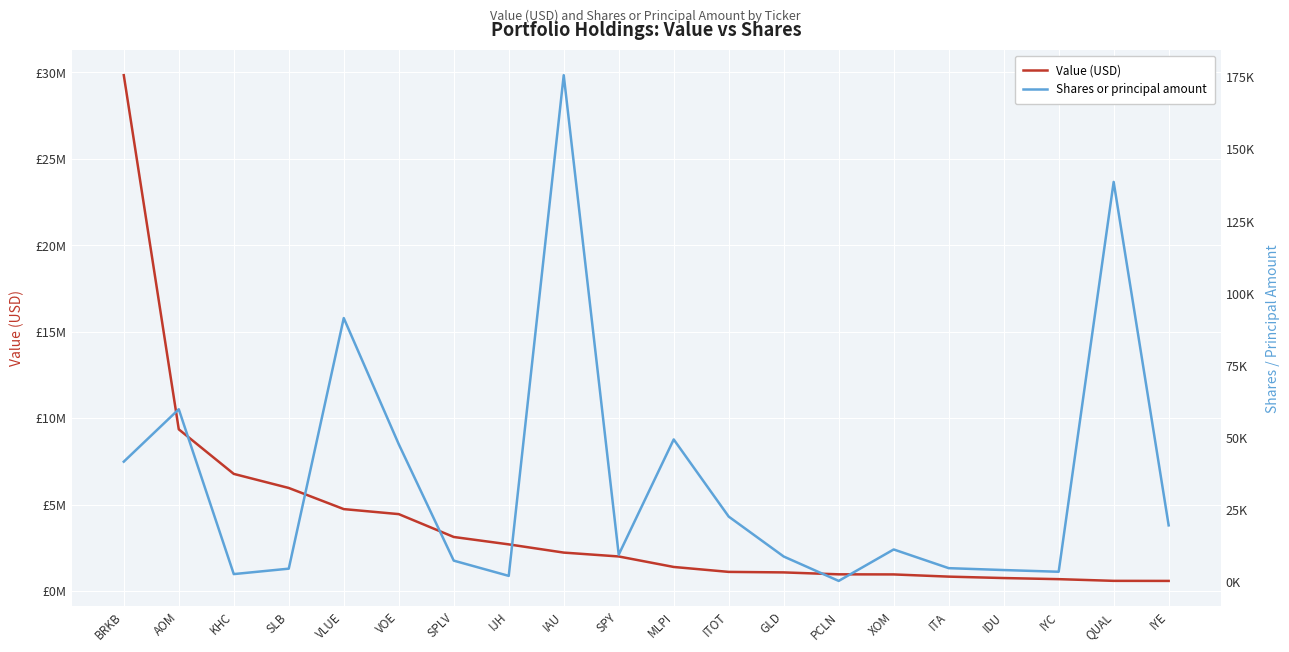

What is the average value of the Value (USD) series?

4011750